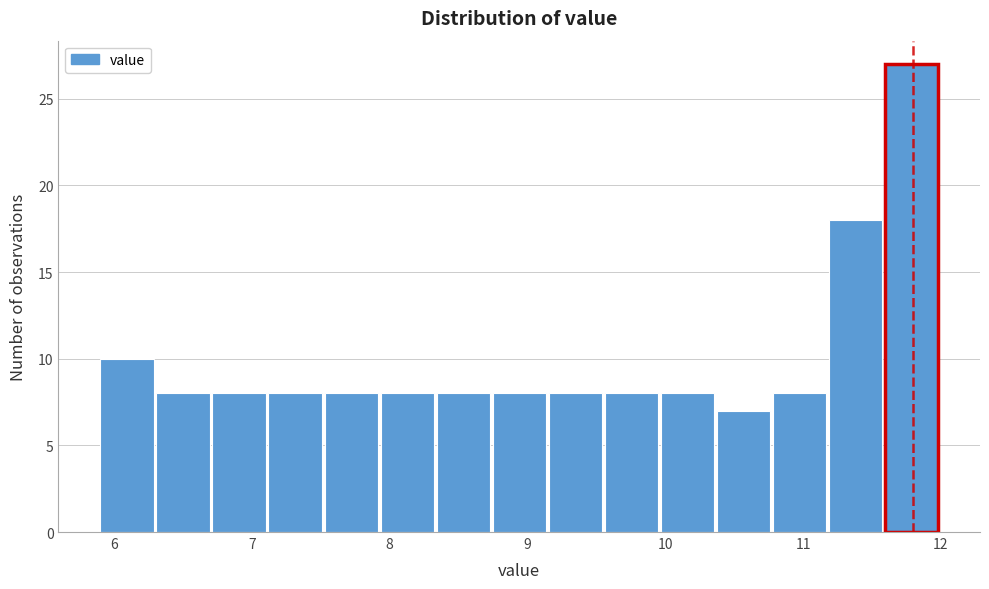

Reading left to right, transcribe this chart: for each bar, give the range it covers on the x-axis and its height. Neither the bar edges nor the heights are printed on the chart, so give them approximately, as read against the axes.

5.9 to 6.3: 10
6.3 to 6.7: 8
6.7 to 7.1: 8
7.1 to 7.5: 8
7.5 to 7.9: 8
7.9 to 8.3: 8
8.3 to 8.7: 8
8.7 to 9.2: 8
9.2 to 9.6: 8
9.6 to 10.0: 8
10.0 to 10.4: 8
10.4 to 10.8: 7
10.8 to 11.2: 8
11.2 to 11.6: 18
11.6 to 12.0: 27